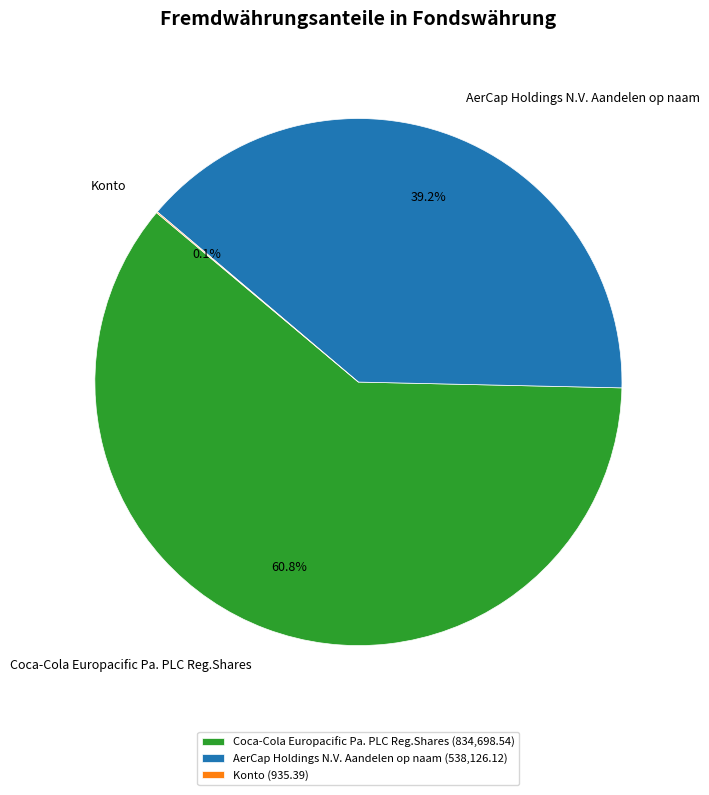

Is Coca-Cola Europacific Pa. PLC Reg.Shares the majority of the pie?

Yes